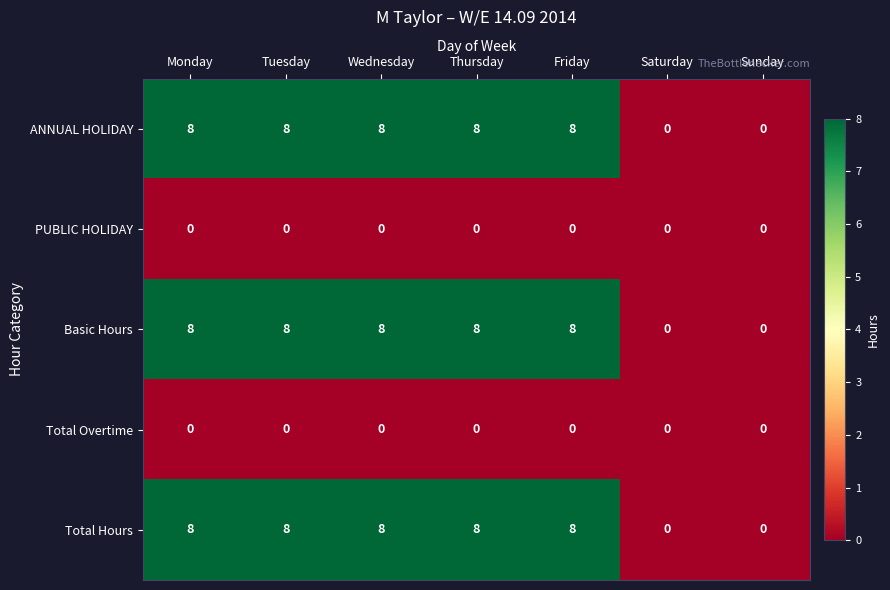

What is the total value across all series at Wednesday?

24